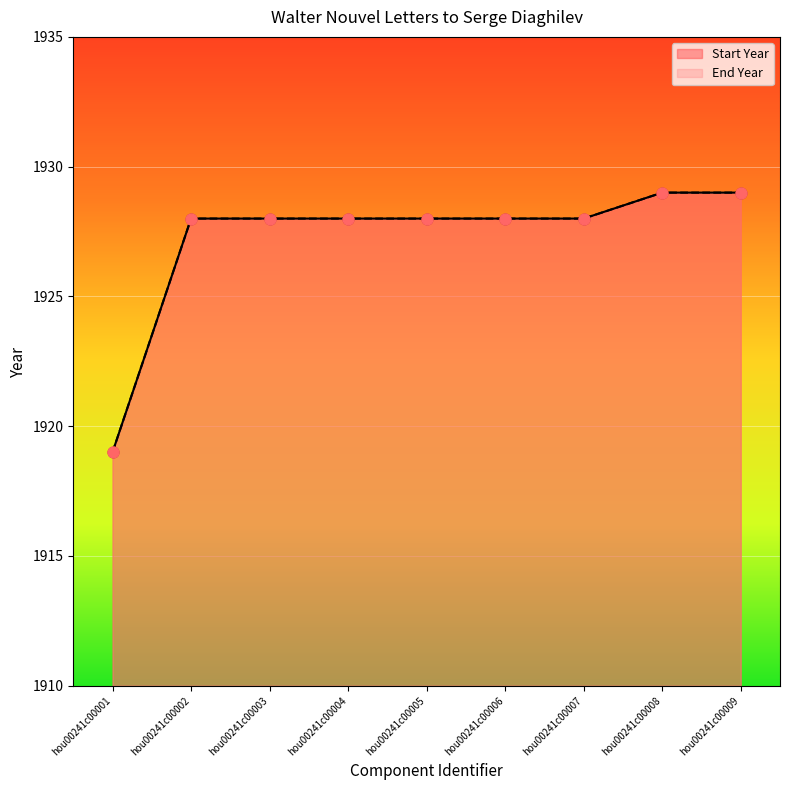

At which category is the sum across all series the highest?

hou00241c00008